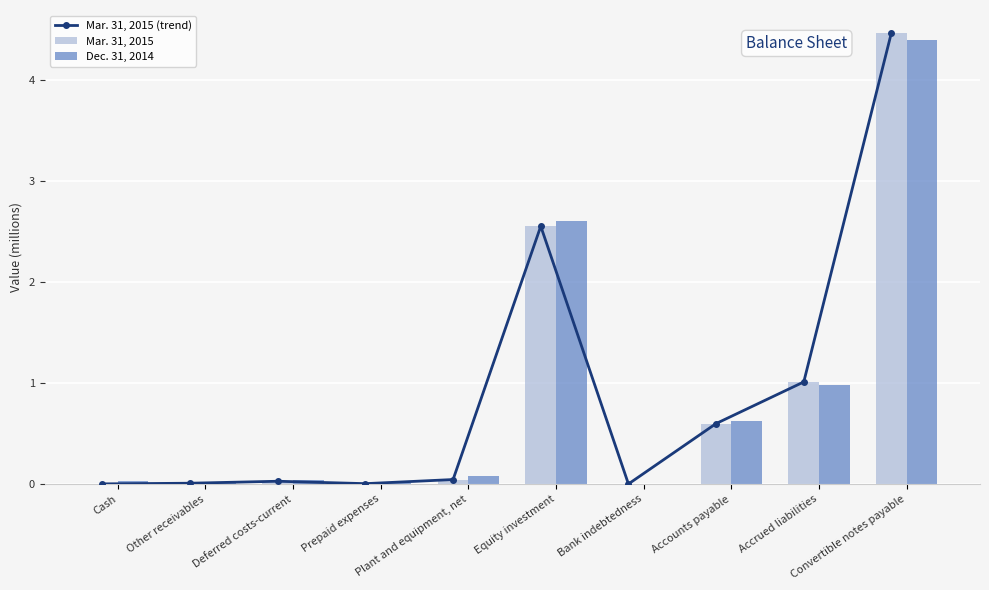

Reading left to right, list all the values displayed in this chart.

Mar. 31, 2015 (trend): 0.0	0.0	0.0	0.0	0.0	2.5	0.0	0.6	1.0	4.5
Mar. 31, 2015: 0.0	0.0	0.0	0.0	0.0	2.5	0.0	0.6	1.0	4.5
Dec. 31, 2014: 0.0	0.0	0.0	0.0	0.1	2.6	0.0	0.6	1.0	4.4